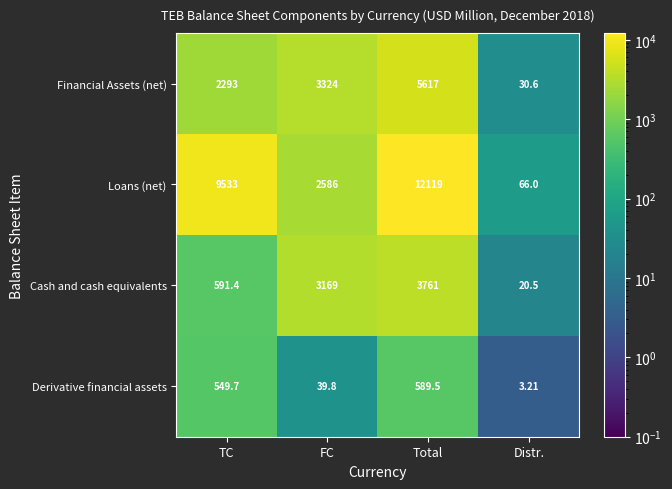

Is the value of Loans (net) at Total greater than the value of Derivative financial assets at Distr.?

Yes